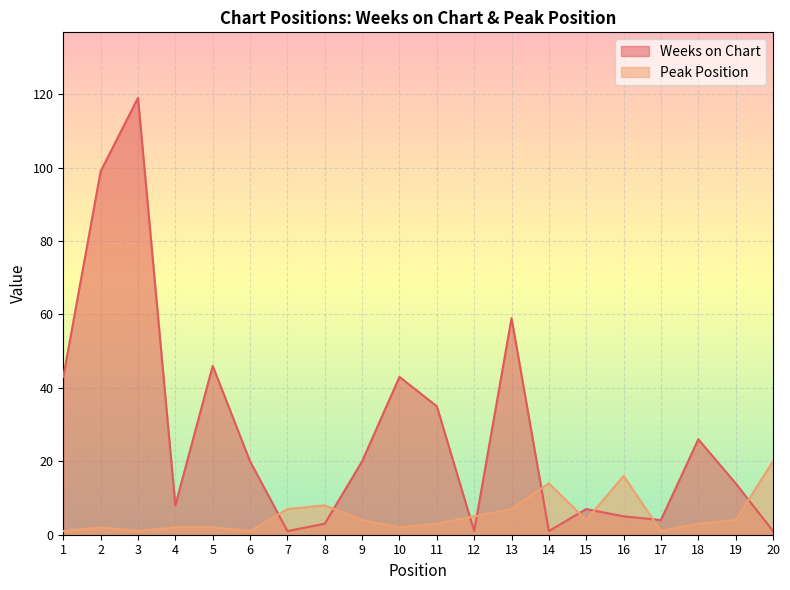

After their last crossing, which series has the higher values: Peak Position or Weeks on Chart?

Peak Position